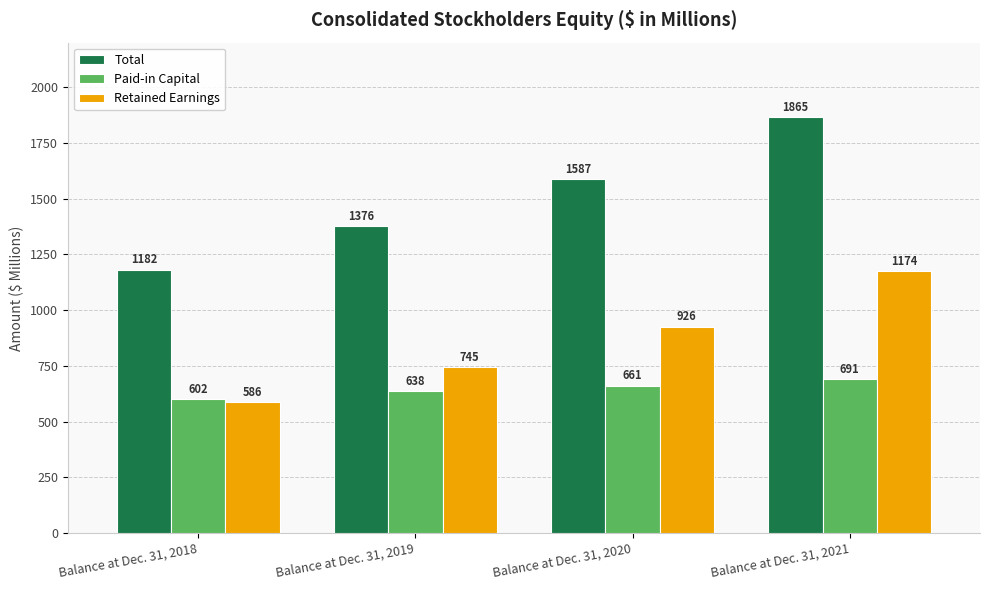

Are the bars horizontal?

No